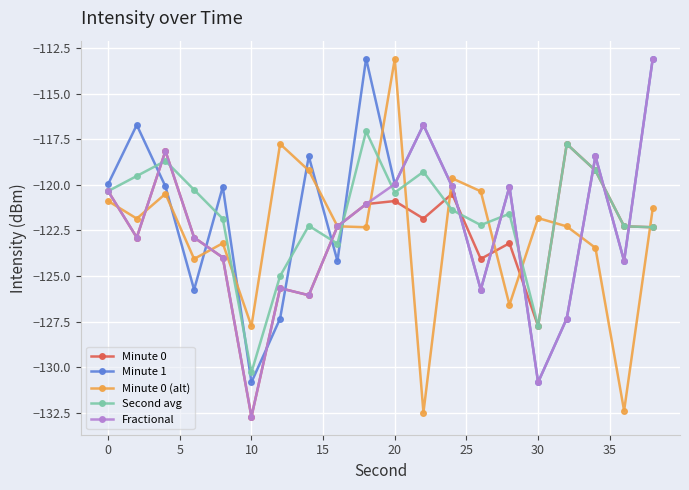

True or false: Second avg has more than 0 points higher than both neighbors.

True